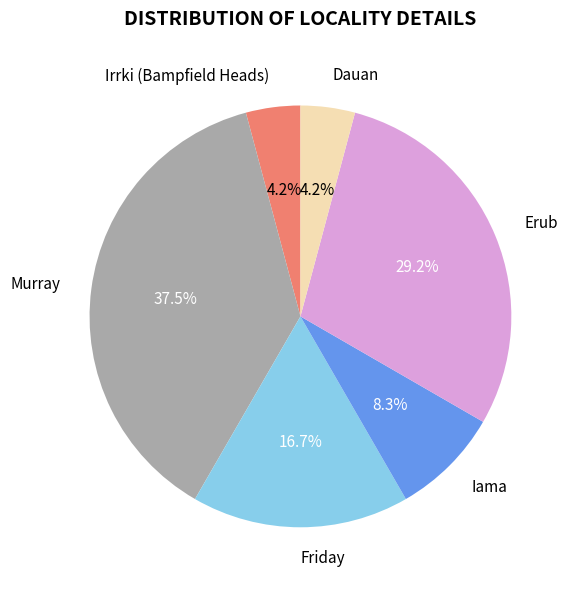

Does Irrki (Bampfield Heads) account for over 50% of the chart?

No